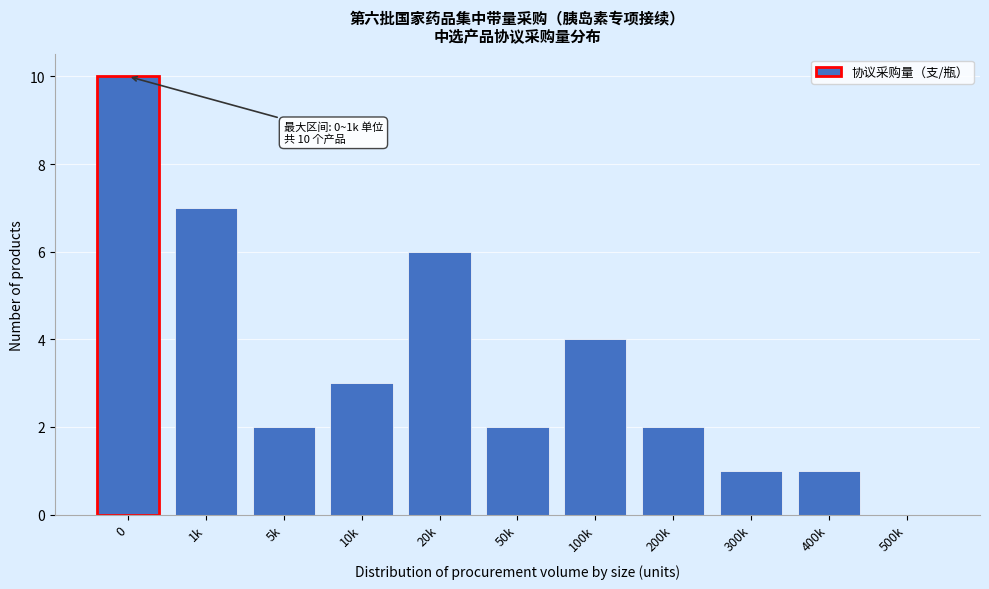

Reading left to right, list all the values displayed in this chart.

0=10	1k=7	5k=2	10k=3	20k=6	50k=2	100k=4	200k=2	300k=1	400k=1	500k=0